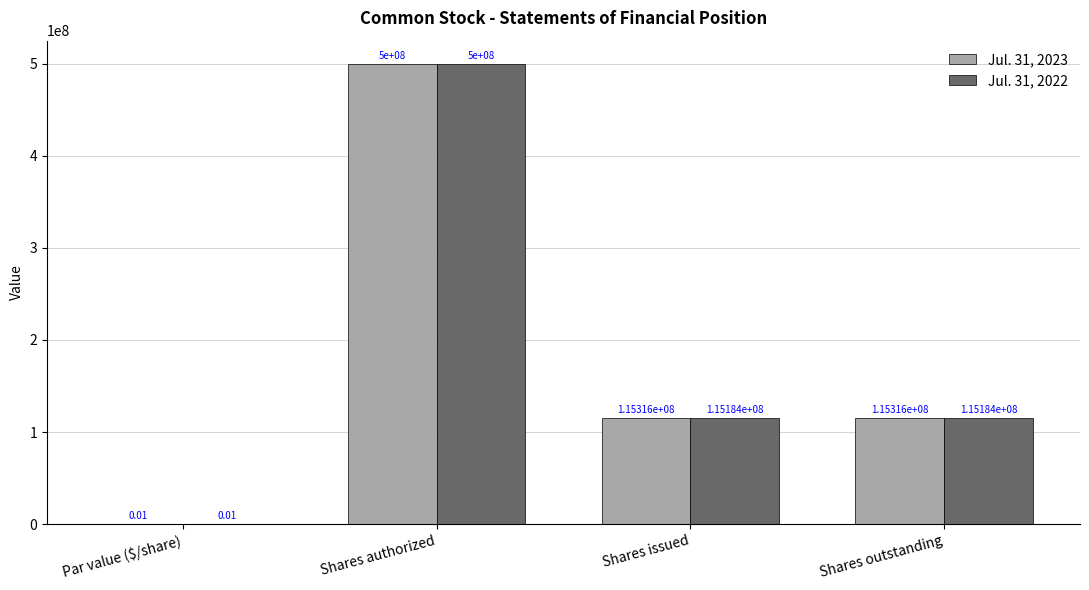

At which label does Jul. 31, 2022 first exceed 115184161?

Shares authorized